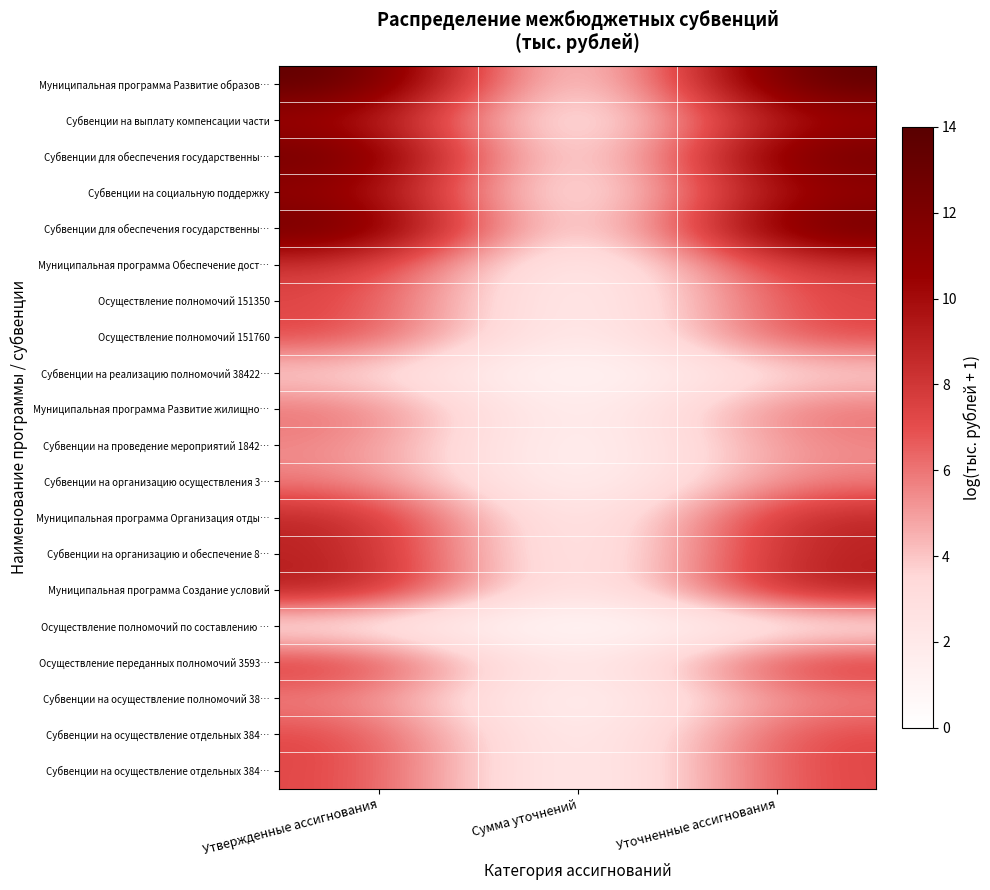

At how many categories does at least one series exceed 2?

2